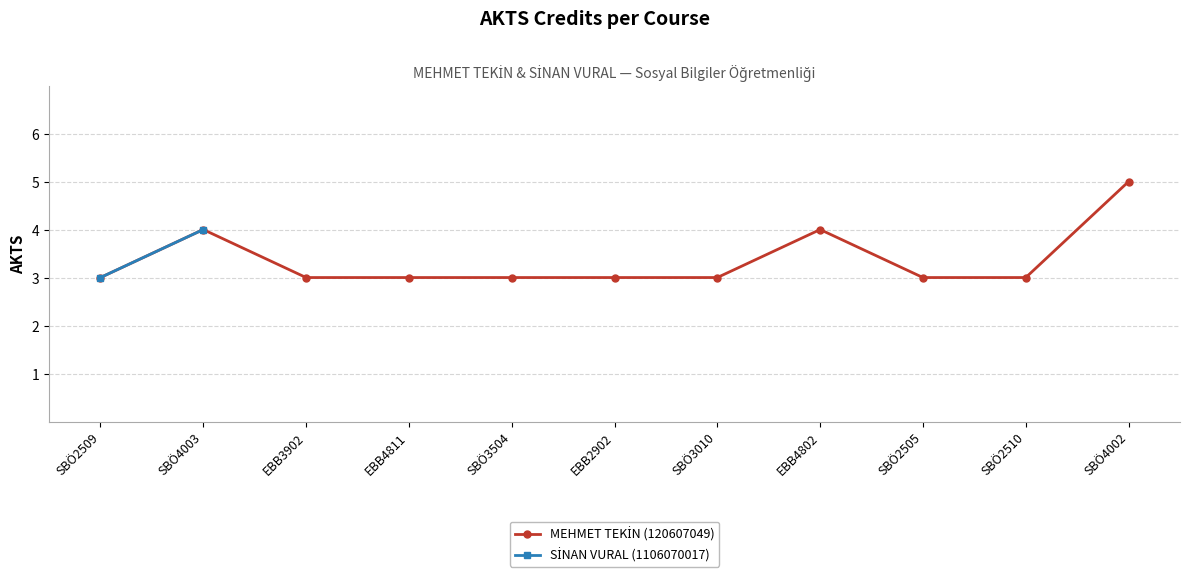

What is the smallest value displayed?

3